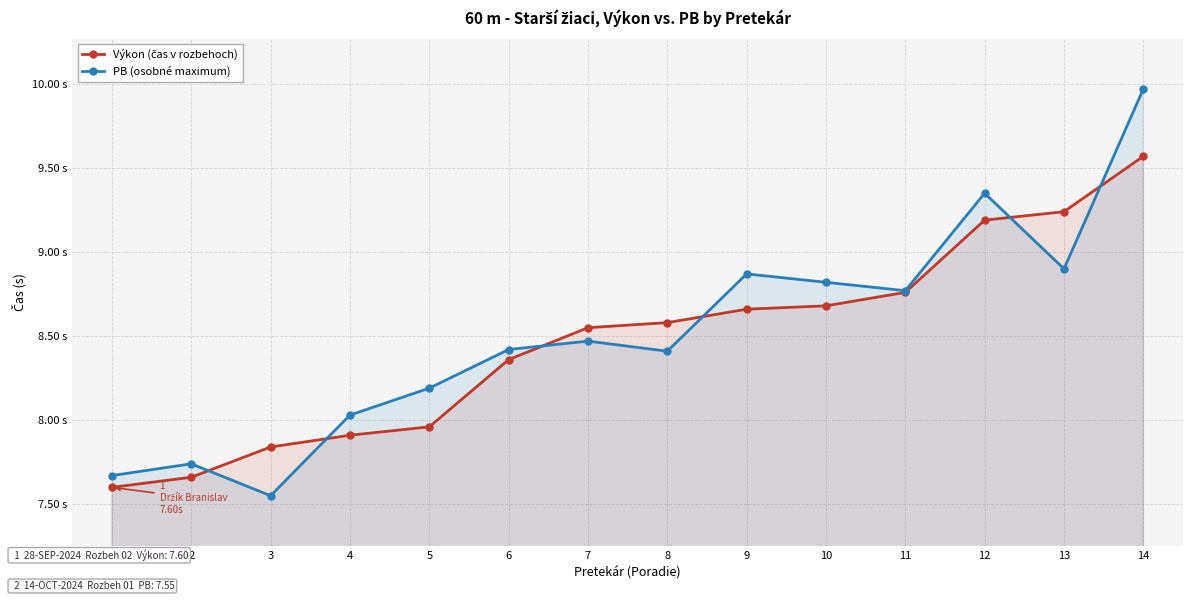

What is the difference between the highest and lowest values at 12?

0.2